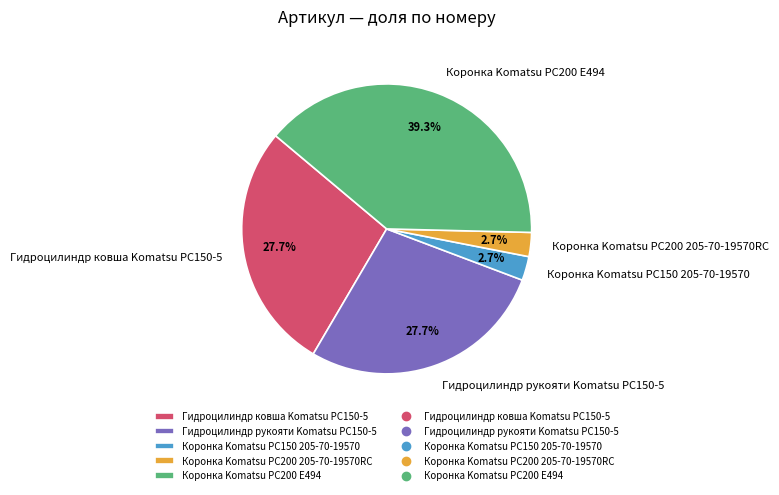

To the nearest percent, what portion does Коронка Komatsu PC200 E494 represent?

39%